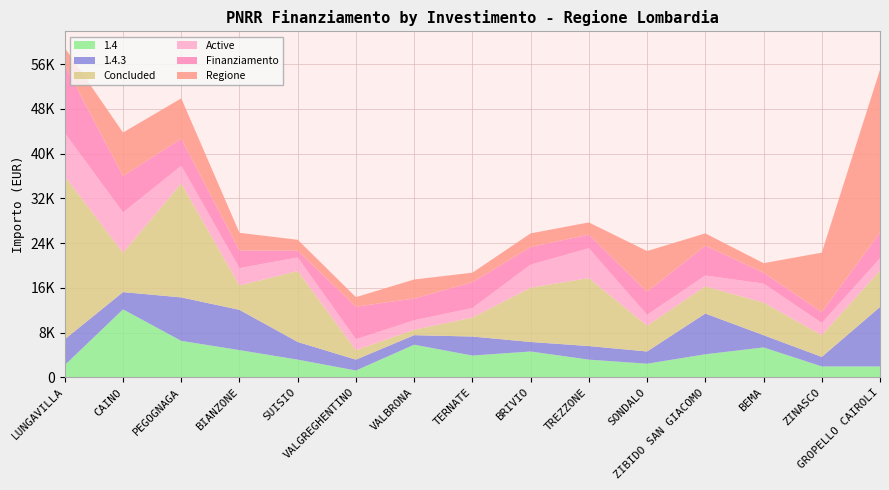

Reading left to right, transcribe all the data shown in this chart.

1.4: LUNGAVILLA=2187	CAINO=12150	PEGOGNAGA=6517	BIANZONE=4860	SUISIO=3159	VALGREGHENTINO=1215	VALBRONA=5832	TERNATE=3888	BRIVIO=4617	TREZZONE=3159	SONDALO=2430	ZIBIDO SAN GIACOMO=4116	BEMA=5346	ZINASCO=1944	GROPELLO CAIROLI=1944
1.4.3: LUNGAVILLA=4617	CAINO=3087	PEGOGNAGA=7776	BIANZONE=7203	SUISIO=3159	VALGREGHENTINO=1944	VALBRONA=1701	TERNATE=3402	BRIVIO=1701	TREZZONE=2430	SONDALO=2187	ZIBIDO SAN GIACOMO=7290	BEMA=2187	ZINASCO=1701	GROPELLO CAIROLI=10633
Concluded: LUNGAVILLA=29120	CAINO=7047	PEGOGNAGA=20384	BIANZONE=4374	SUISIO=12691	VALGREGHENTINO=1701	VALBRONA=972	TERNATE=3402	BRIVIO=9720	TREZZONE=12150	SONDALO=4617	ZIBIDO SAN GIACOMO=4860	BEMA=5832	ZINASCO=3888	GROPELLO CAIROLI=6517
Active: LUNGAVILLA=7776	CAINO=7203	PEGOGNAGA=3159	BIANZONE=3087	SUISIO=2430	VALGREGHENTINO=1944	VALBRONA=1701	TERNATE=1701	BRIVIO=4116	TREZZONE=5346	SONDALO=1944	ZIBIDO SAN GIACOMO=1944	BEMA=3402	ZINASCO=2187	GROPELLO CAIROLI=2187
Finanziamento: LUNGAVILLA=12150	CAINO=6517	PEGOGNAGA=4860	BIANZONE=3159	SUISIO=1215	VALGREGHENTINO=5832	VALBRONA=3888	TERNATE=4617	BRIVIO=3159	TREZZONE=2430	SONDALO=4116	ZIBIDO SAN GIACOMO=5346	BEMA=1944	ZINASCO=1944	GROPELLO CAIROLI=4617
Regione: LUNGAVILLA=3087	CAINO=7776	PEGOGNAGA=7203	BIANZONE=3159	SUISIO=1944	VALGREGHENTINO=1701	VALBRONA=3402	TERNATE=1701	BRIVIO=2430	TREZZONE=2187	SONDALO=7290	ZIBIDO SAN GIACOMO=2187	BEMA=1701	ZINASCO=10633	GROPELLO CAIROLI=29120